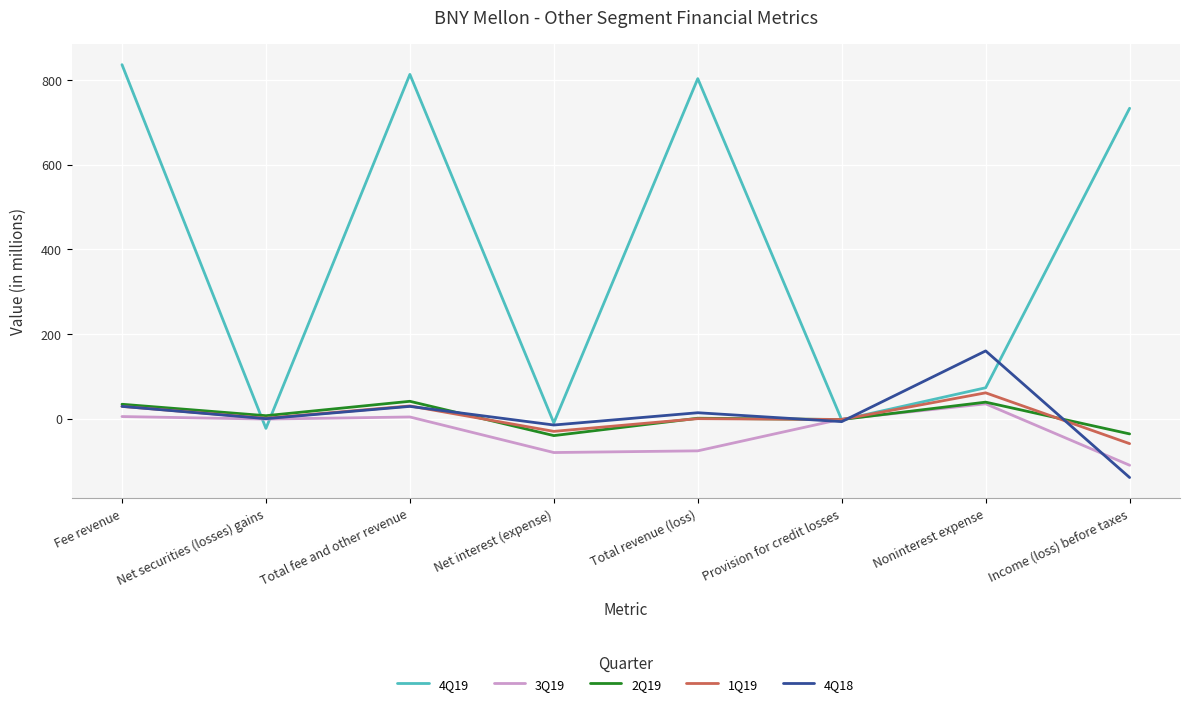

What is the total value across all series at Net interest (expense)?

-175